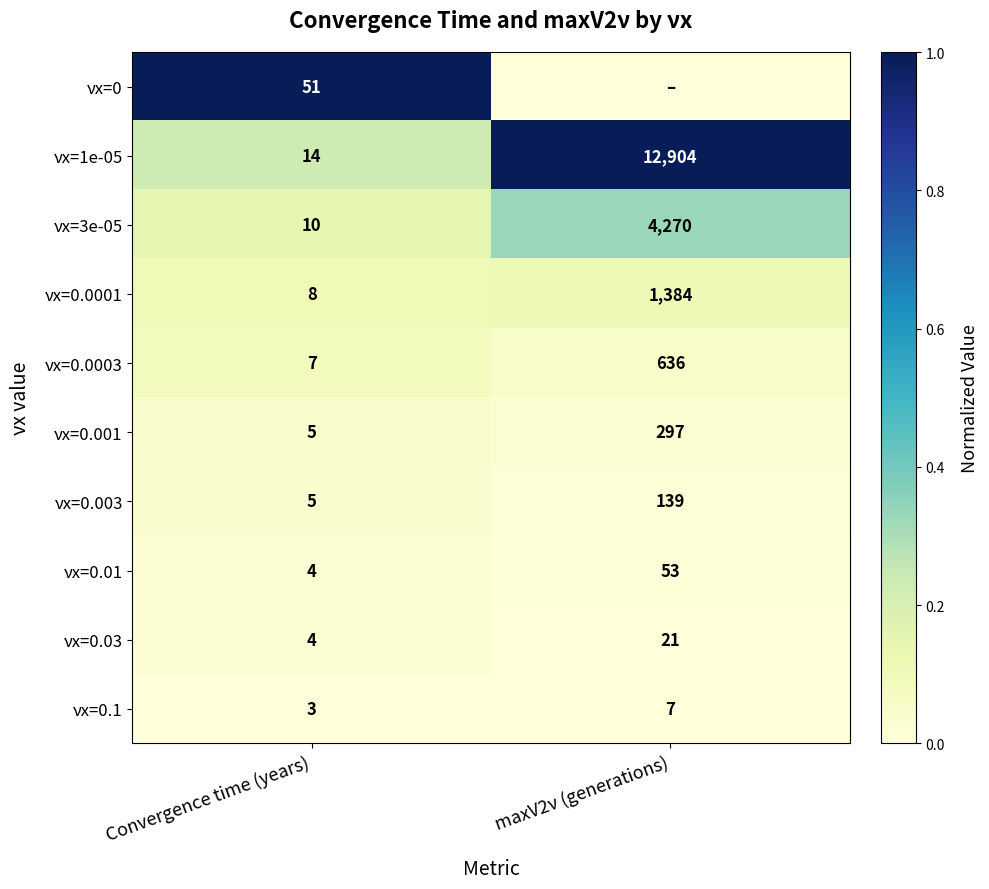

Is the value of νx=0.0001 at maxV2ν (generations) greater than the value of νx=0.1 at maxV2ν (generations)?

Yes